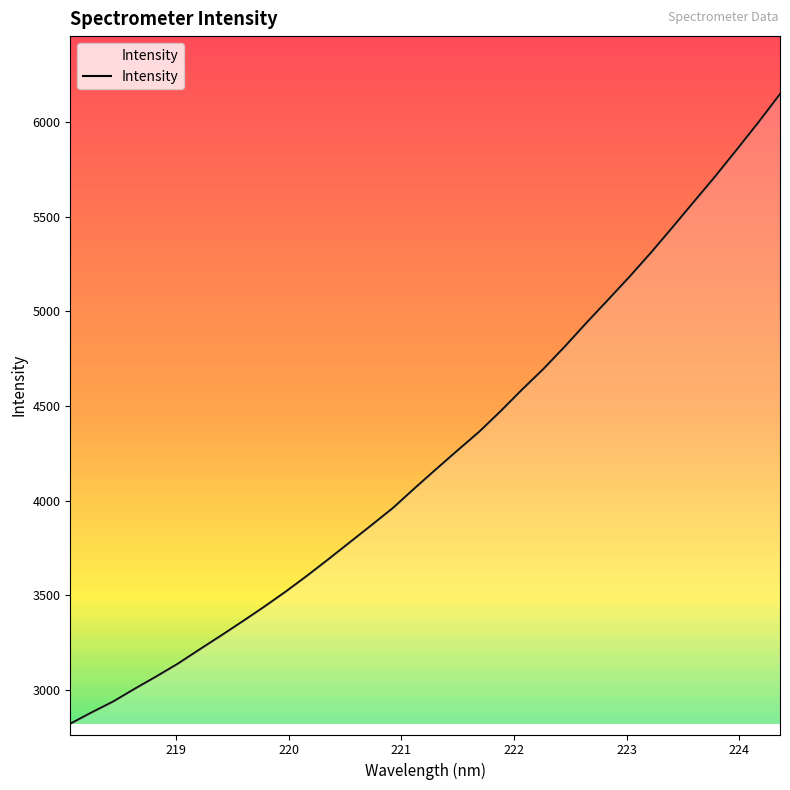

What is the greatest value displayed?

6146.2